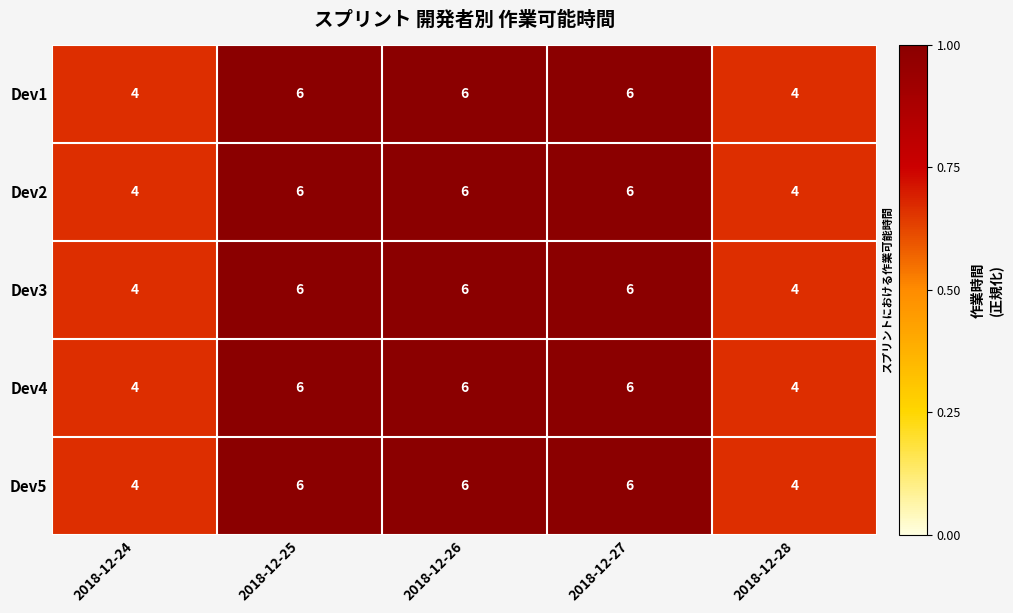

What is the maximum value for Dev4?

6